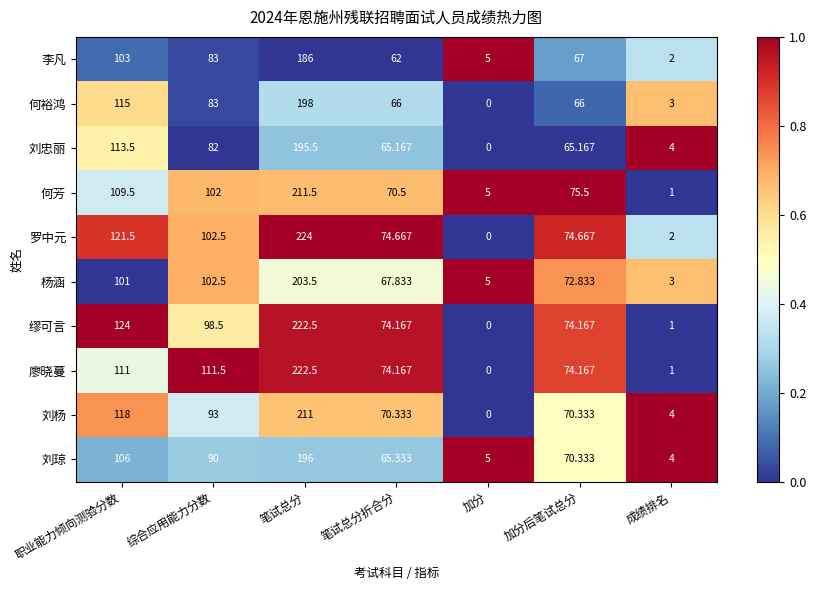

Where does the 刘忠丽 series first go above 65?

职业能力倾向测验分数